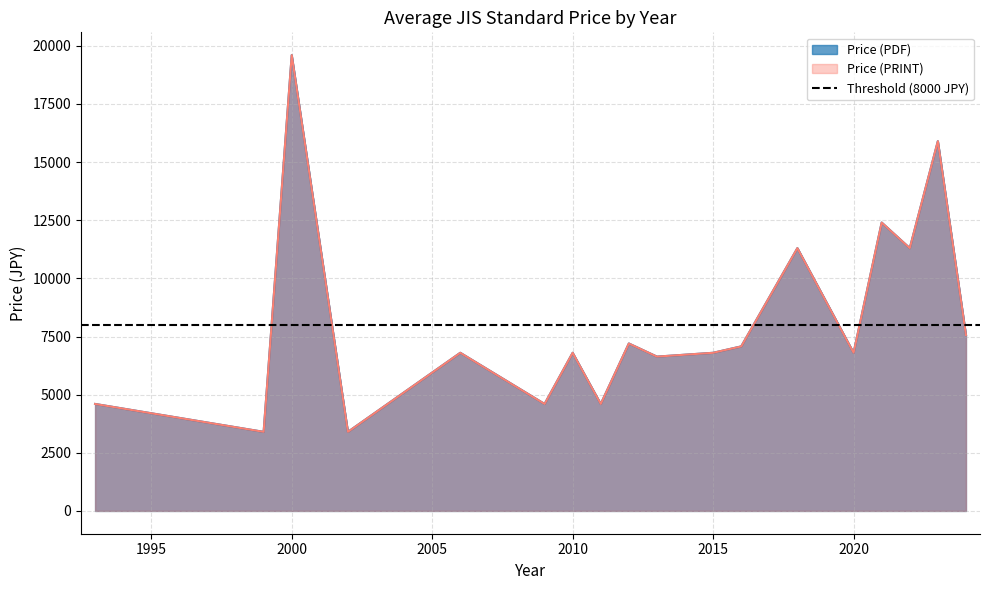

True or false: Price (PDF) and Price (PRINT) cross at least once.

False